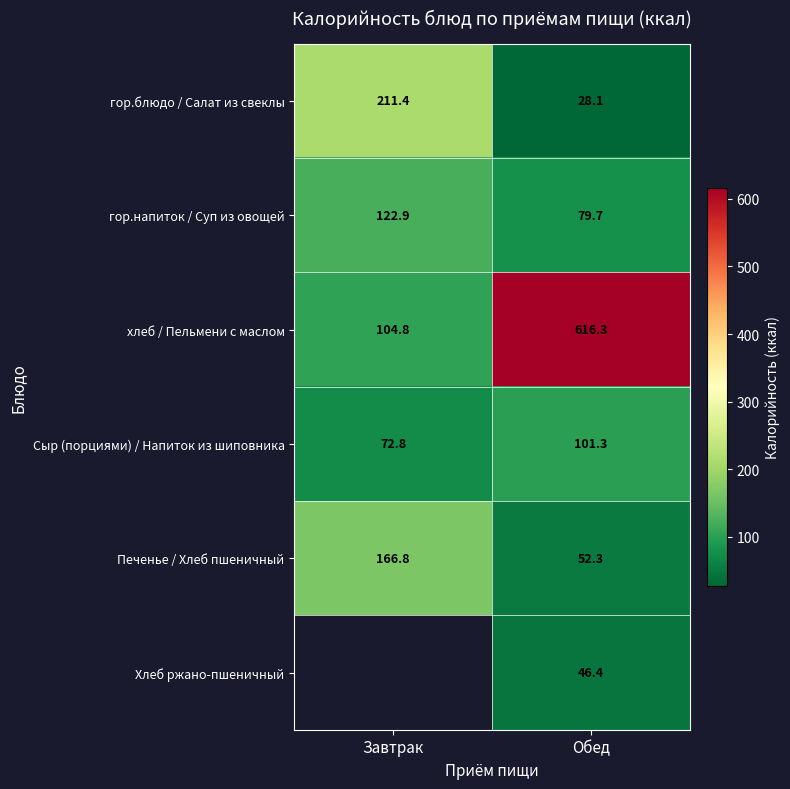

Rank the series at Обед from lowest to highest value.

гор.блюдо / Салат из свеклы, Хлеб ржано-пшеничный, Печенье / Хлеб пшеничный, гор.напиток / Суп из овощей, Сыр (порциями) / Напиток из шиповника, хлеб / Пельмени с маслом